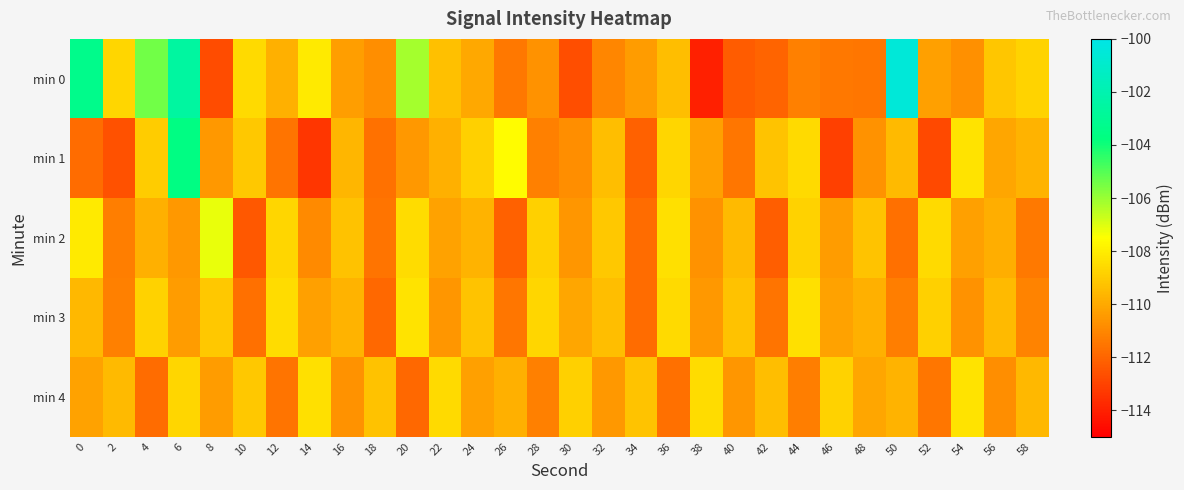

Rank the series by their maximum value, from highest to lowest.

min 0, min 1, min 2, min 3, min 4